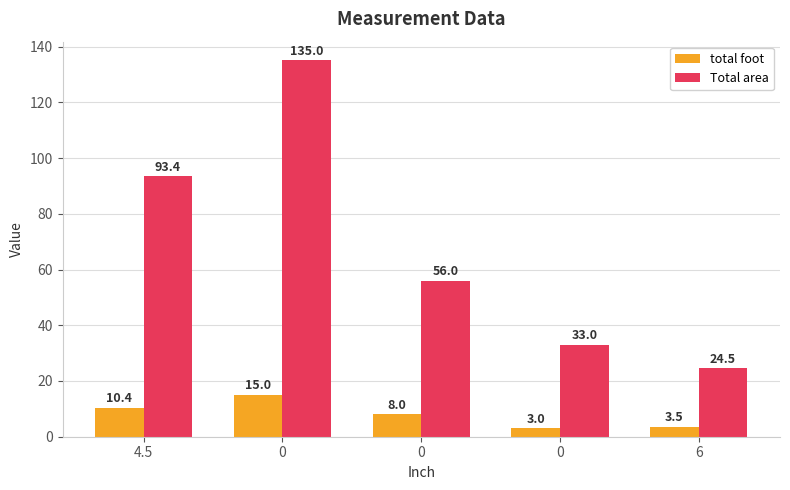

The Total area series shows 35.9 at 0. True or false?

False